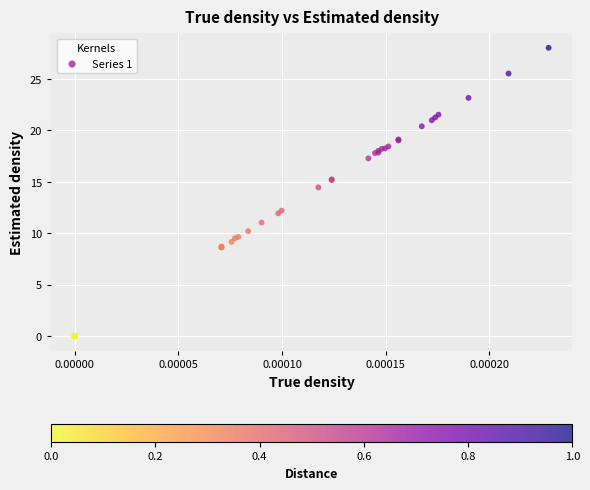

What Y value in the scatter plot is closest to 14?

14.5